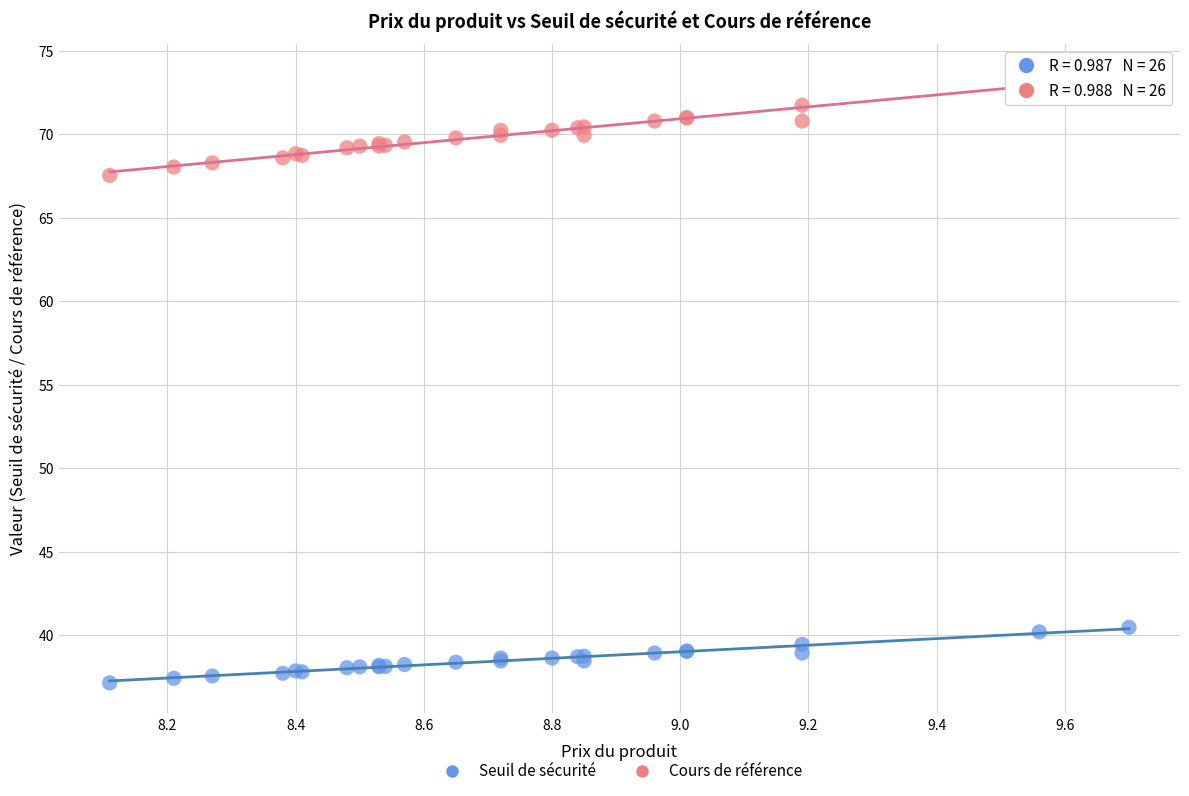

Which series has the largest Y range (max minus min)?

Cours de référence